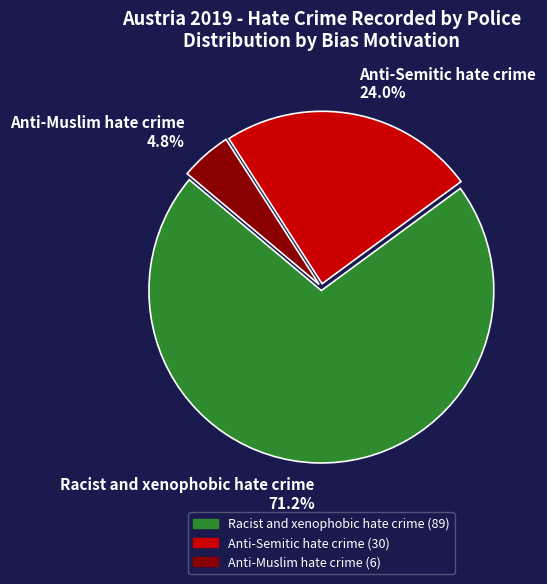

To the nearest percent, what is the difference between the largest and smallest slice percentages?

66%